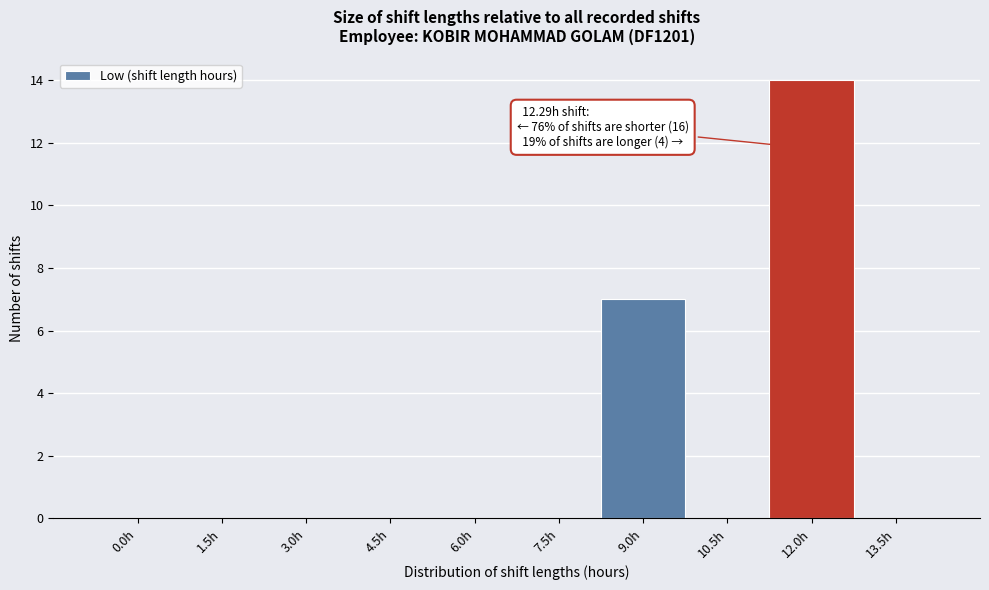

Reading left to right, list all the values displayed in this chart.

0.0h=0	1.5h=0	3.0h=0	4.5h=0	6.0h=0	7.5h=0	9.0h=7	10.5h=0	12.0h=14	13.5h=0